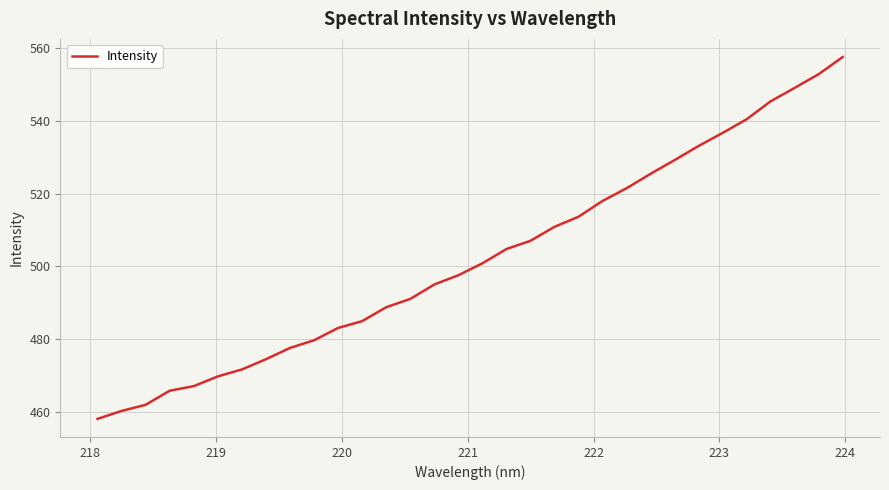

What is the smallest value displayed?

458.2